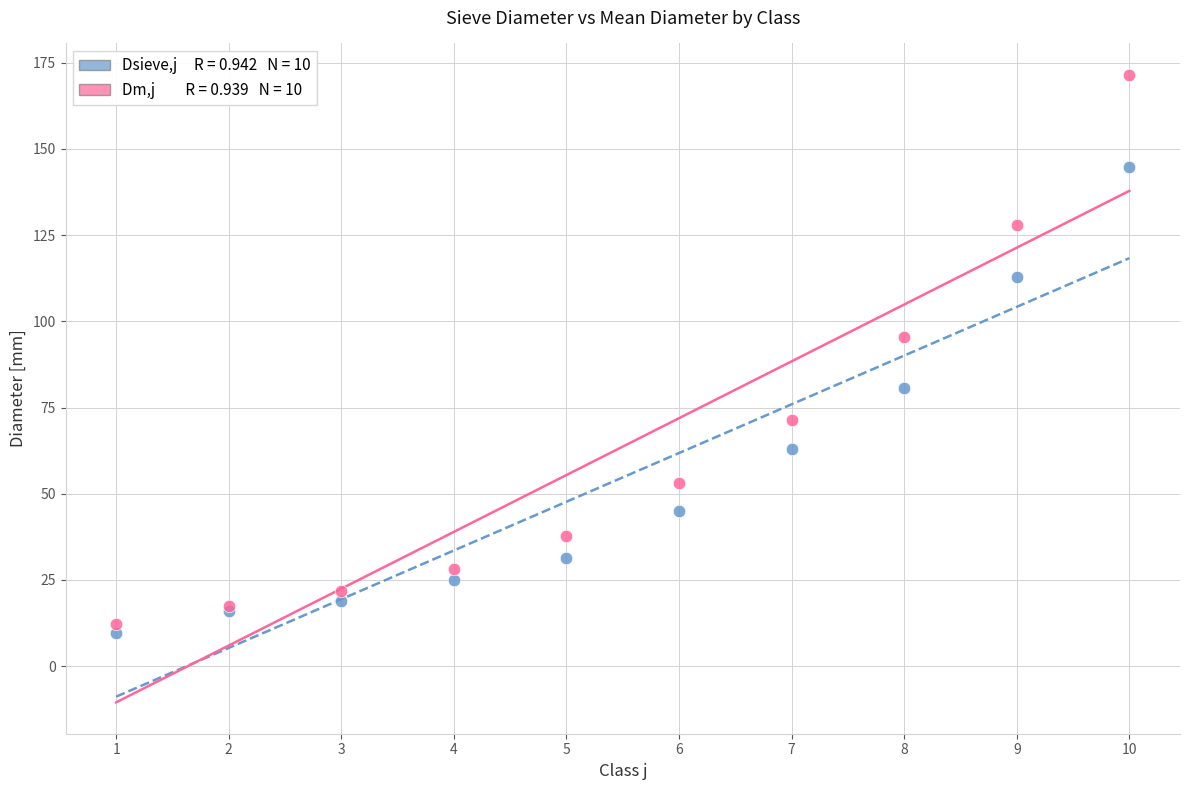

Across all series, what Y value is closest to 90?

95.5